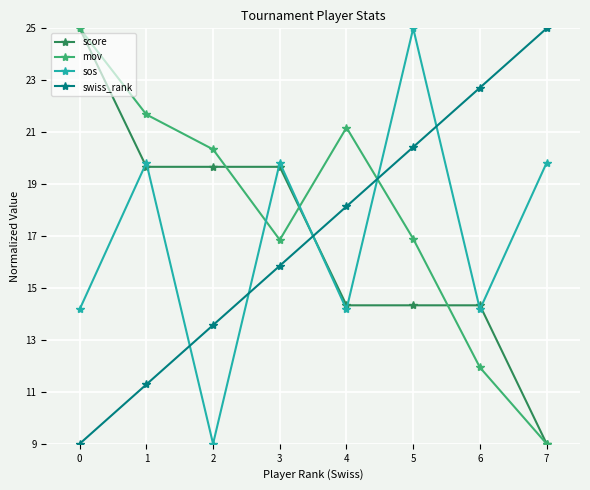

What is the value of the score point at the 7th from the left?

14.3